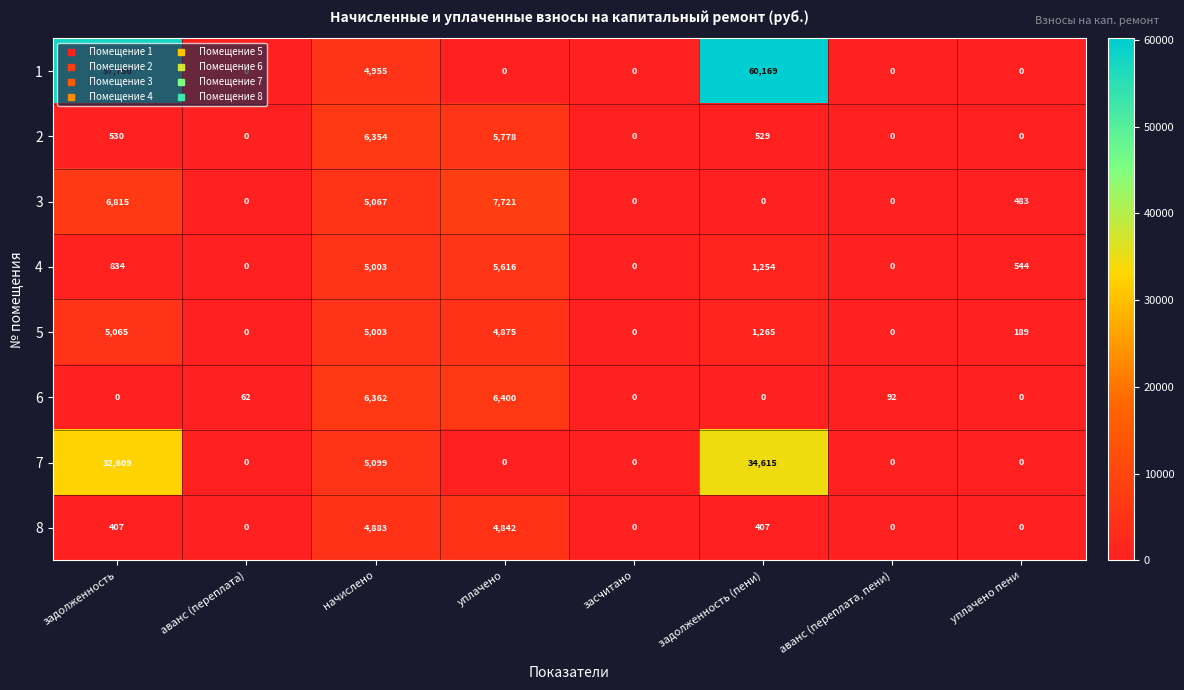

What is the maximum value for 6?

6400